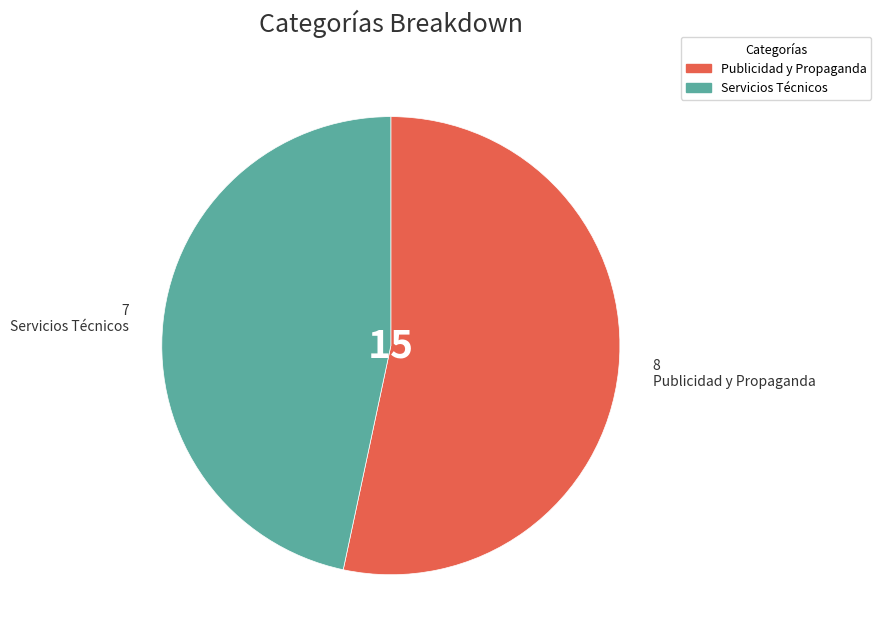

What is the largest slice in the pie chart?

Publicidad y Propaganda